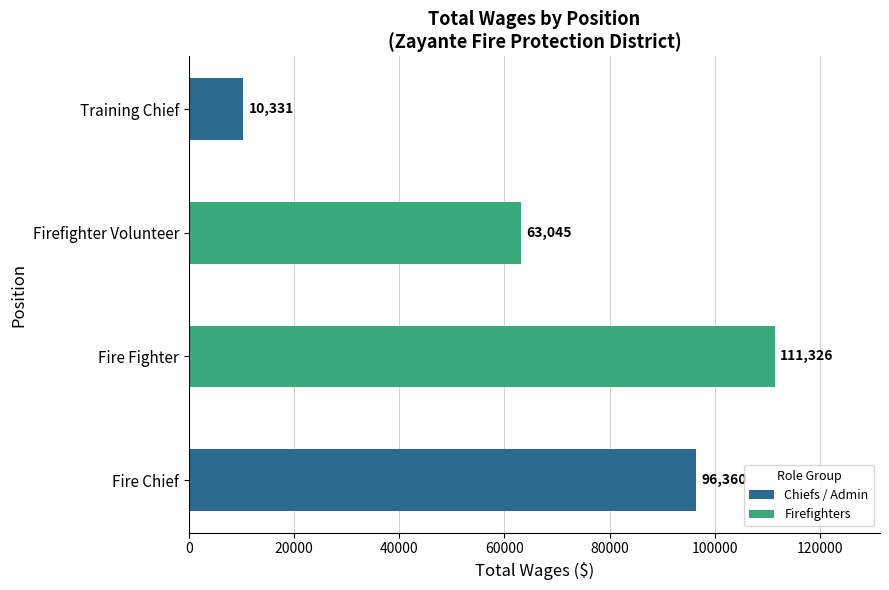

Rank the categories by value from highest to lowest.

Fire Fighter, Fire Chief, Firefighter Volunteer, Training Chief